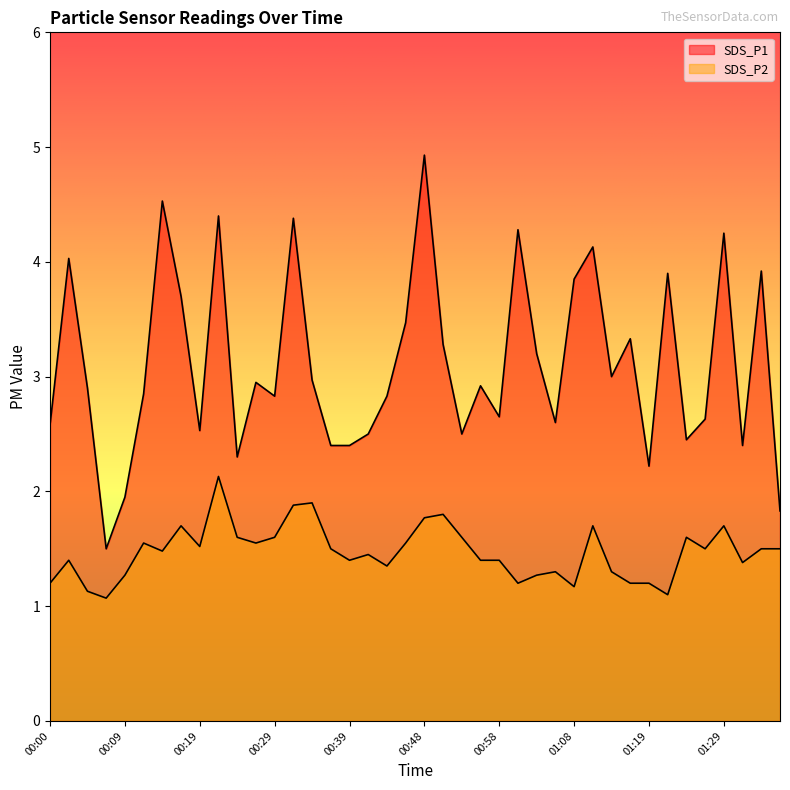

Which series has the widest spread of values?

SDS_P1